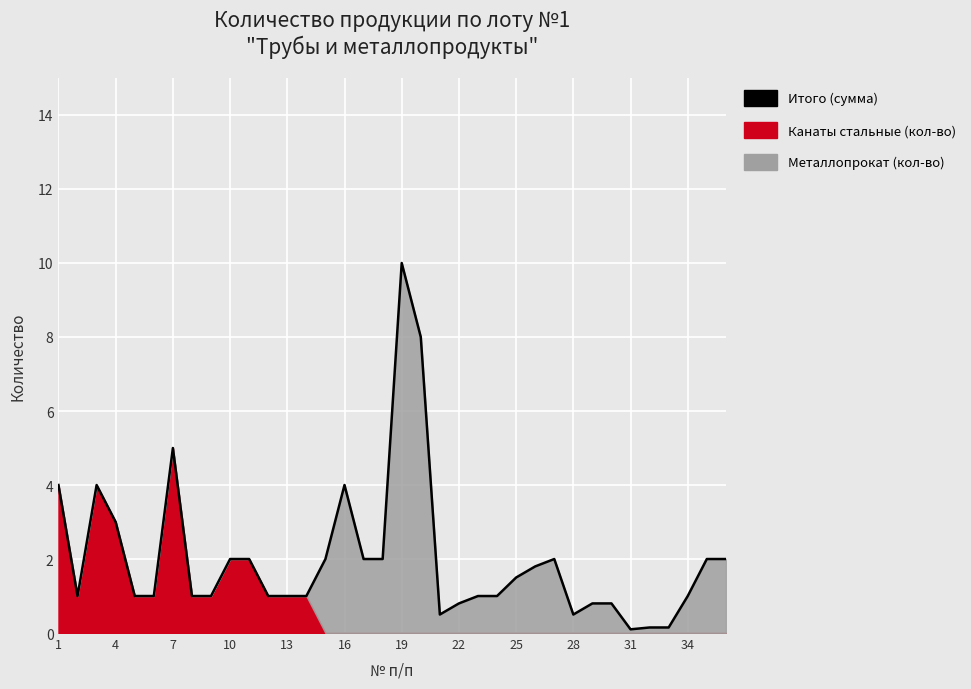

Reading left to right, extract all data points from this chart.

4.0	1.0	4.0	3.0	1.0	1.0	5.0	1.0	1.0	2.0	2.0	1.0	1.0	1.0	2.0	4.0	2.0	2.0	10.0	8.0	0.5	0.8	1.0	1.0	1.5	1.8	2.0	0.5	0.8	0.8	0.1	0.1	0.1	1.0	2.0	2.0